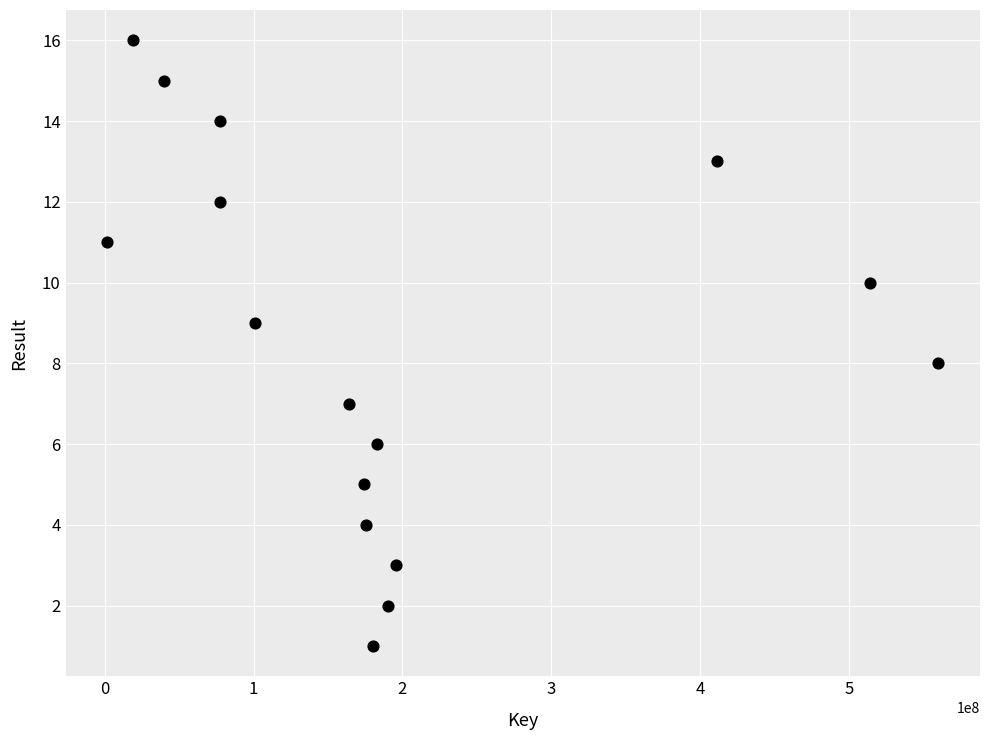

What is the range of X values (max minus min)?

558764303